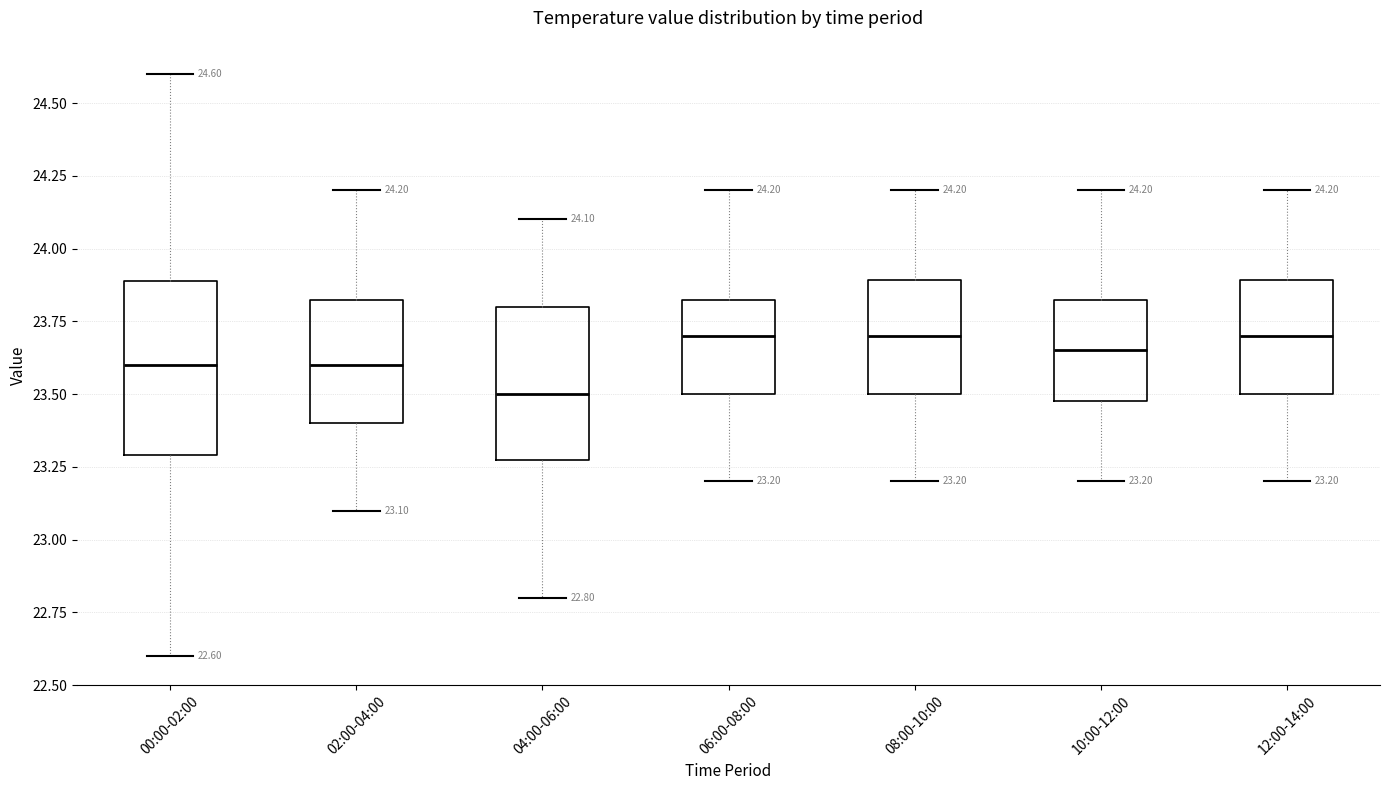

Comparing the boxes themselves (not the whiskers), which one is the tallest?

00:00-02:00